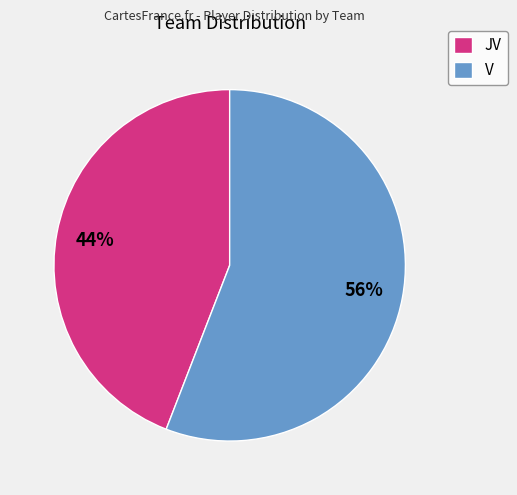

To the nearest percent, what is the combined percentage of V and JV?

100%